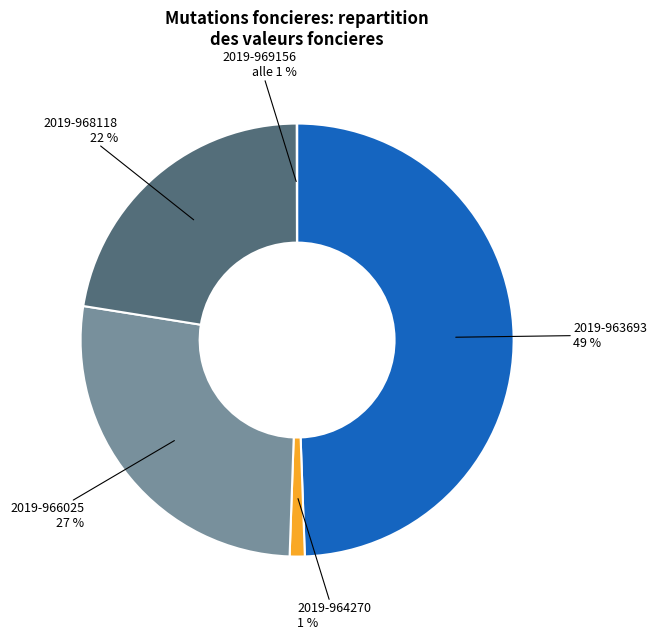

What is the largest slice in the pie chart?

2019-963693